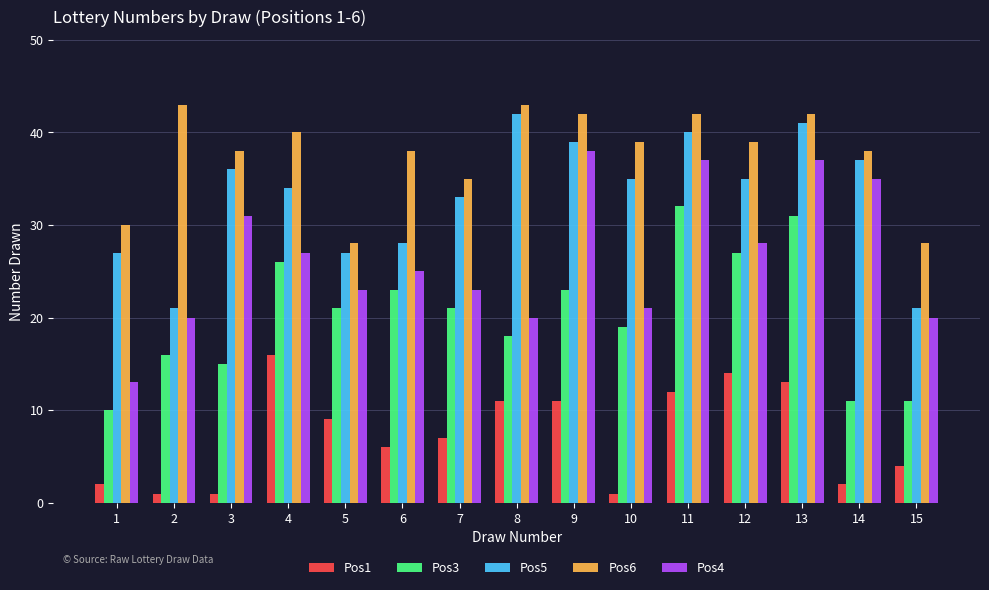

At which label is Pos4 closest to 25?

6